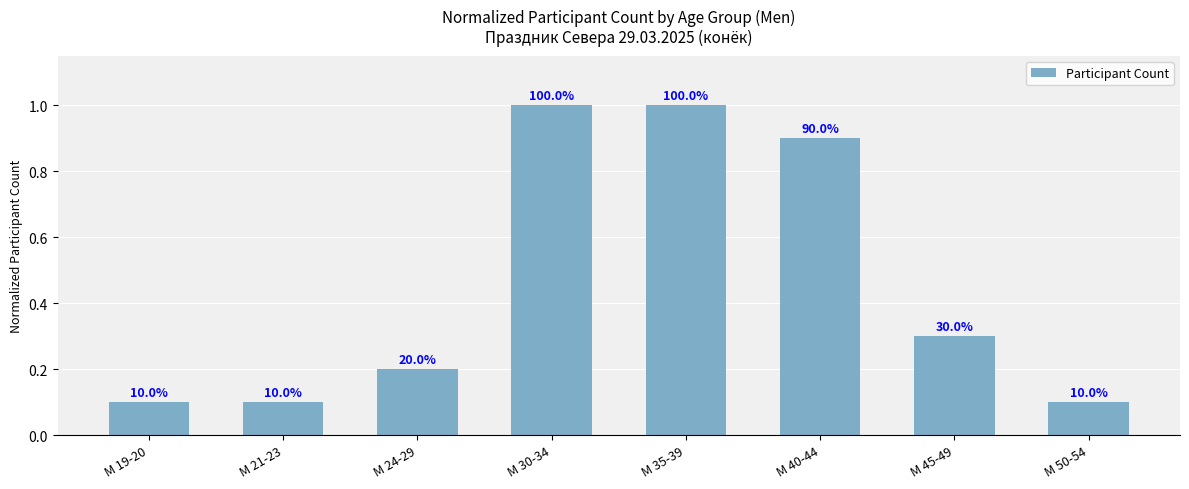

How many values are between 0 and 1?

8